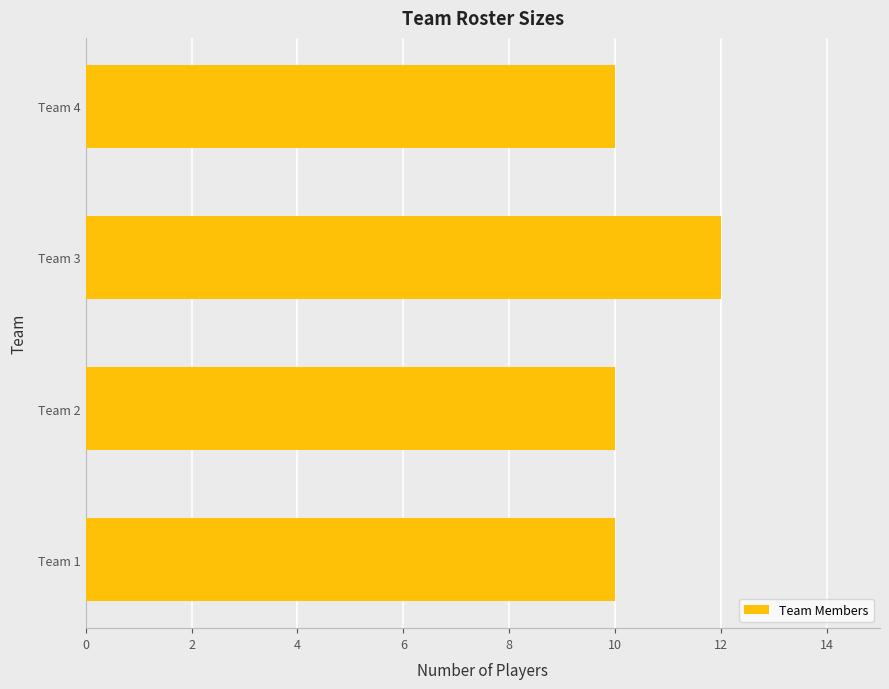

The chart shows a value of 10 at Team 1. True or false?

True